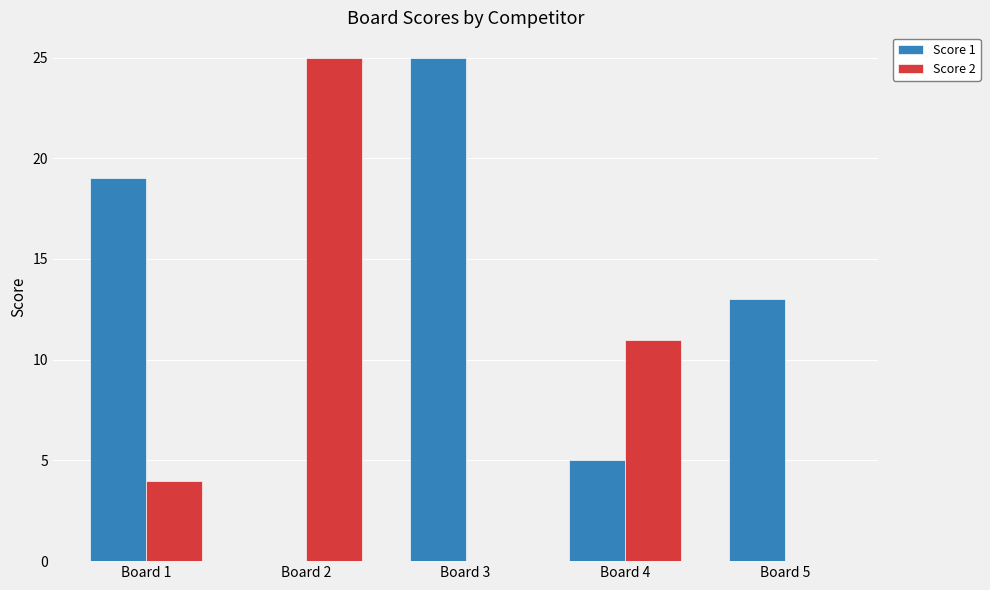

What is the highest value of the Score 1 series?

25